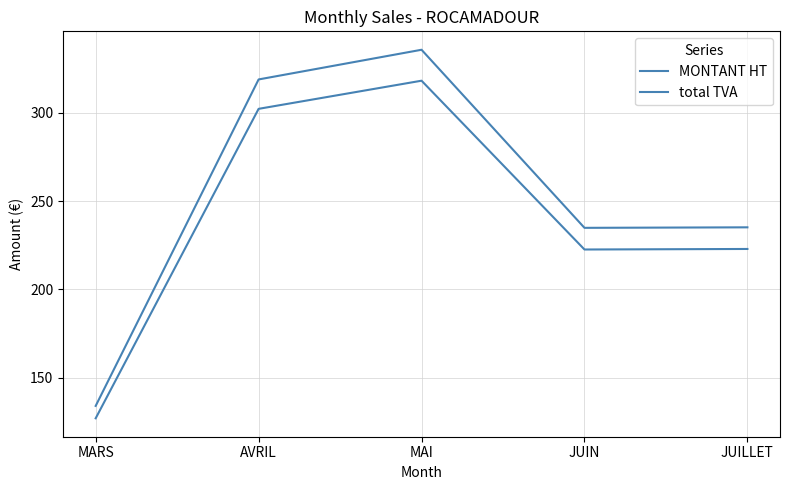

Does the chart have visible grid lines?

Yes